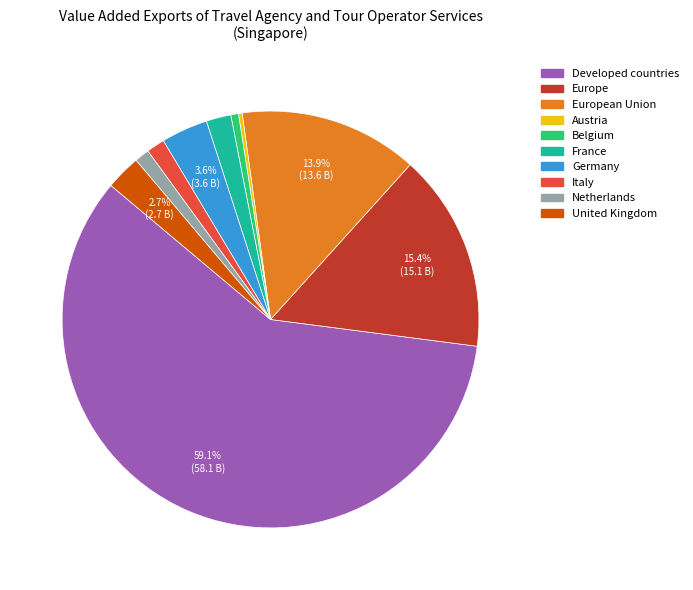

What is the largest slice in the pie chart?

Developed countries